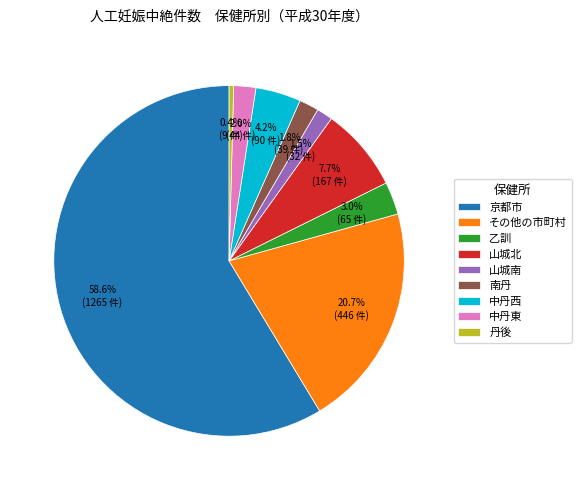

To the nearest percent, what is the average slice percentage?

11%